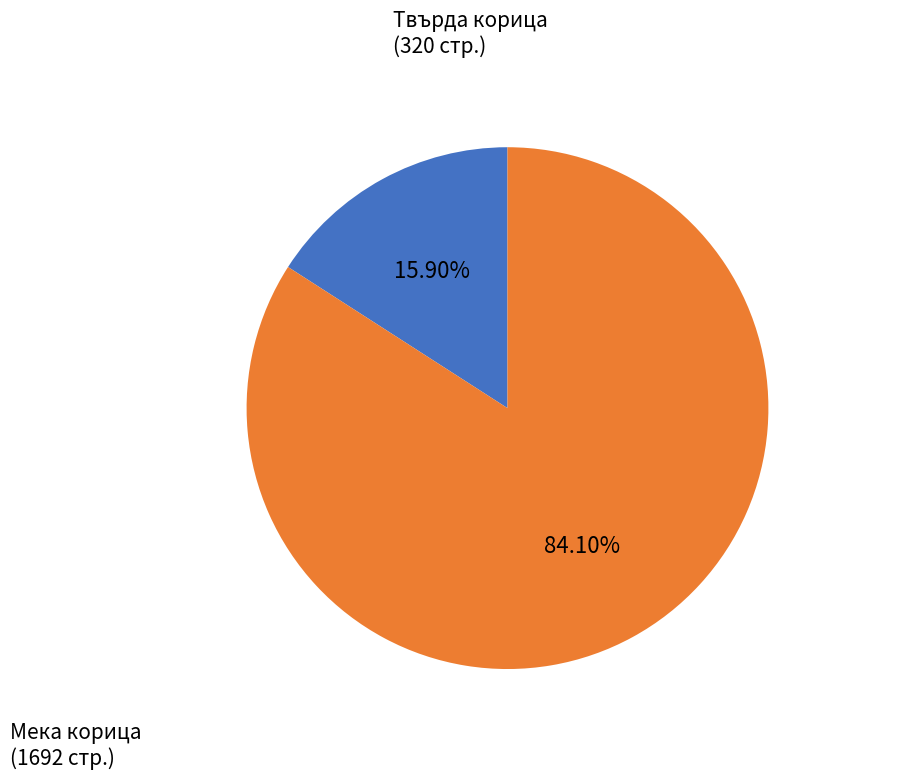

Is there any slice that represents more than half of the pie?

Yes